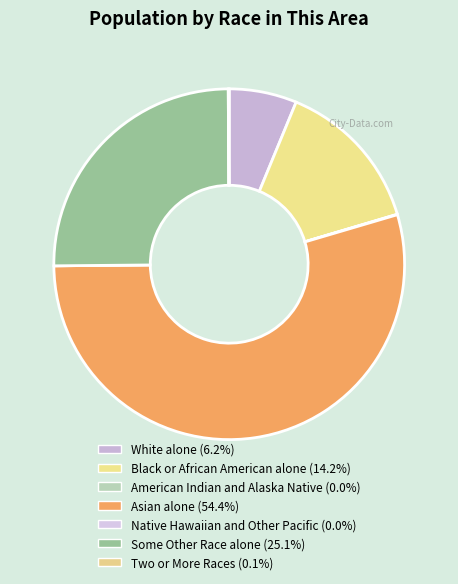

Rank the categories by value from highest to lowest.

Asian alone, Some Other Race alone, Black or African American alone, White alone, Two or More Races, American Indian and Alaska Native, Native Hawaiian and Other Pacific